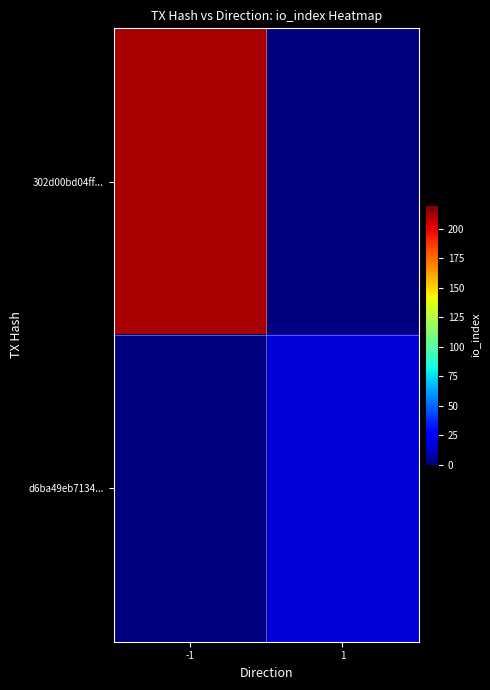

How many categories are shown in the chart?

2